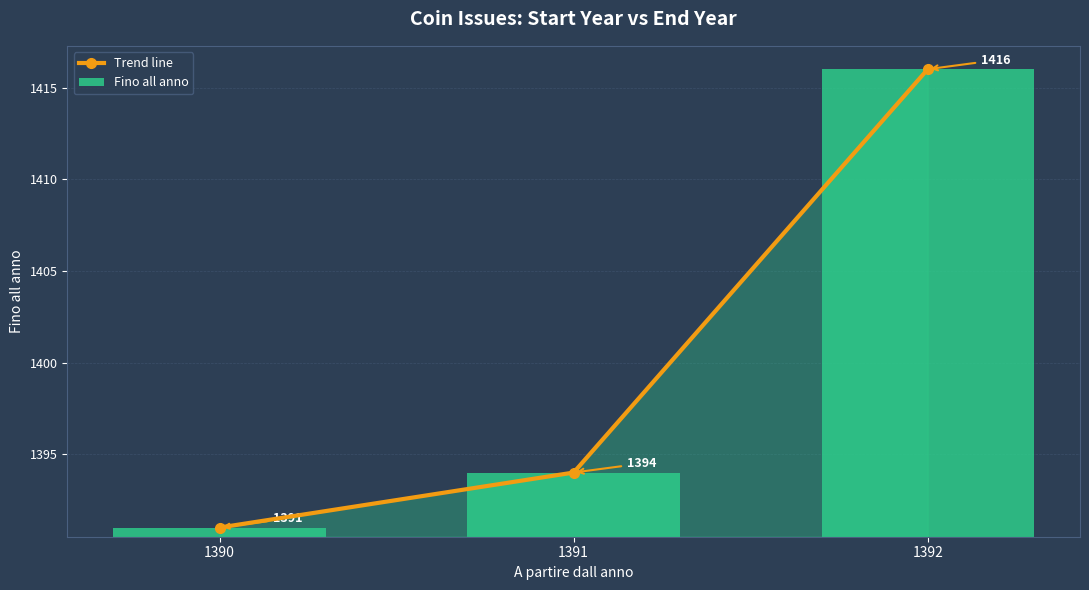

Is it true that Trend line equals 1391.0 at 1390?

True